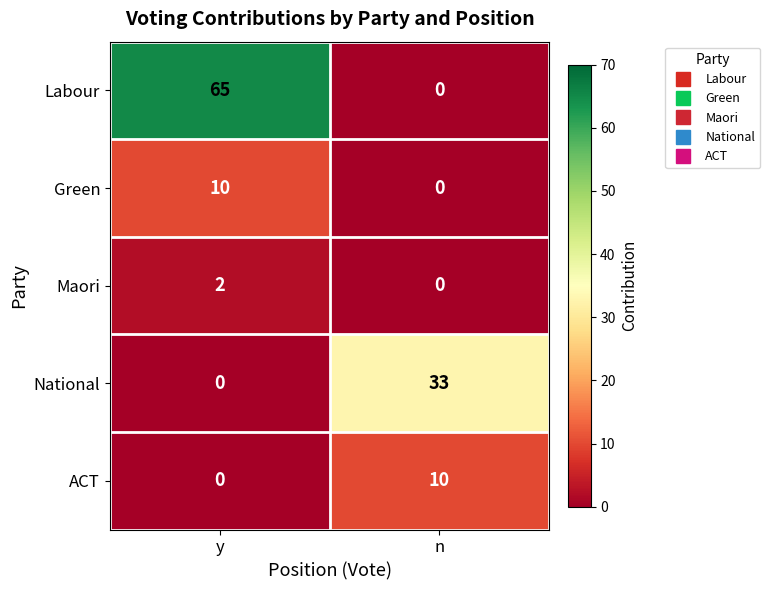

What is the highest value of the Green series?

10